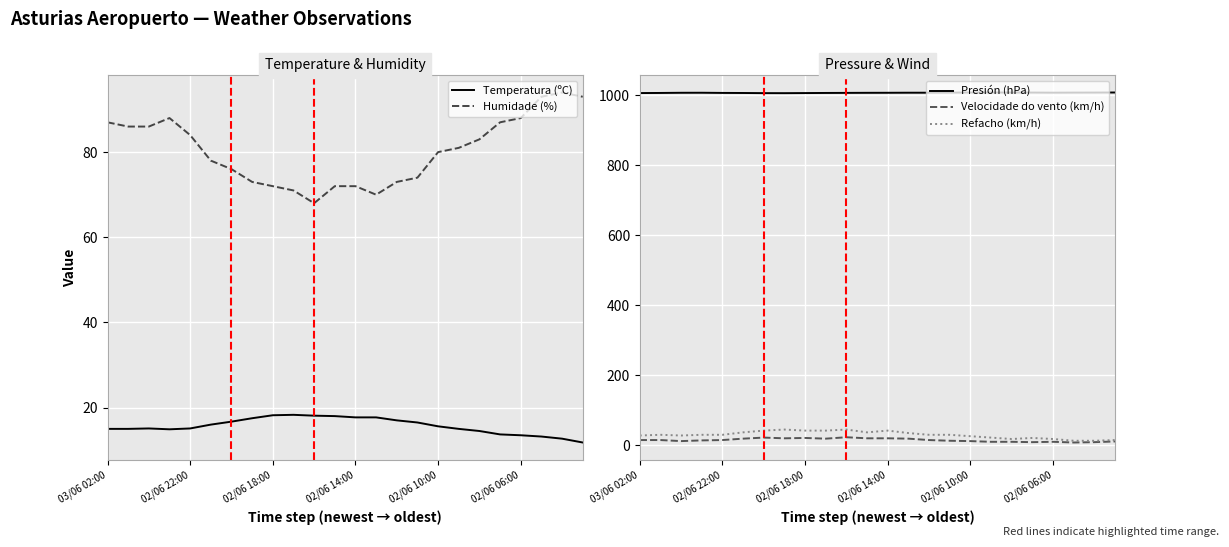

How many data points does each series have?

24